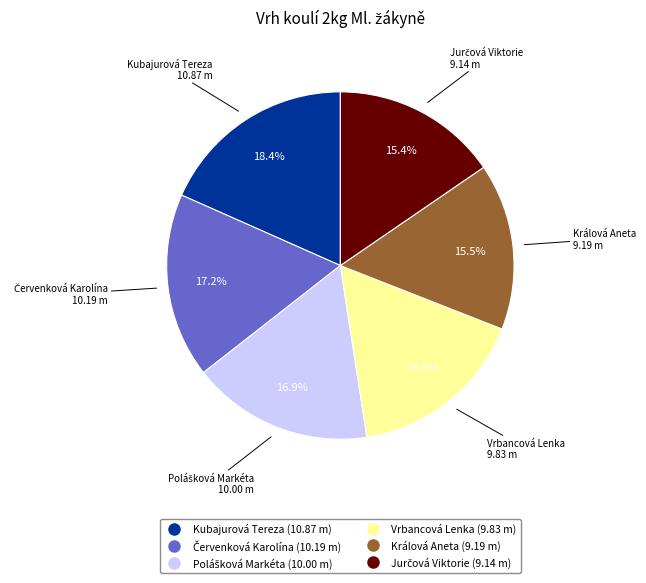

Is it true that Vrbancová Lenka is 24% of the pie?

False